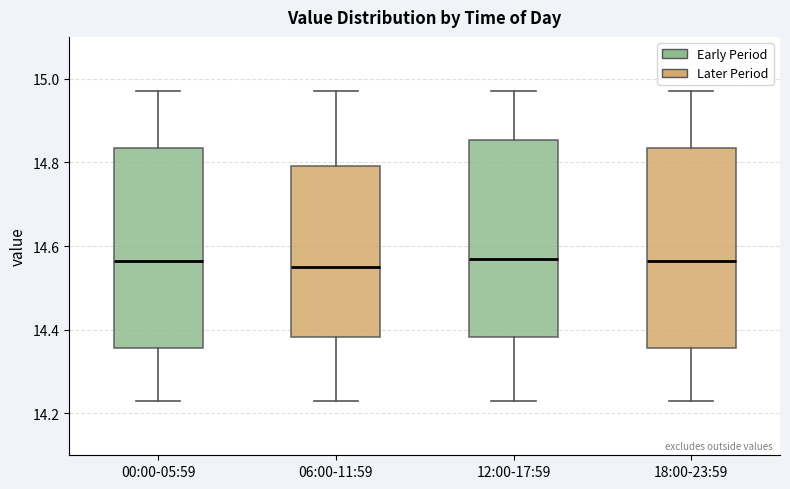

Reading left to right, read every box against the y-axis: the position of its median line, the range the box covers, and the ends of its whiskers. The values are not printed on the chart, so give them approximately, as read against the axis.

00:00-05:59: median 14.56, box 14.36 to 14.84, whiskers 14.24 to 14.98
06:00-11:59: median 14.56, box 14.38 to 14.80, whiskers 14.24 to 14.98
12:00-17:59: median 14.58, box 14.38 to 14.86, whiskers 14.24 to 14.98
18:00-23:59: median 14.56, box 14.36 to 14.84, whiskers 14.24 to 14.98